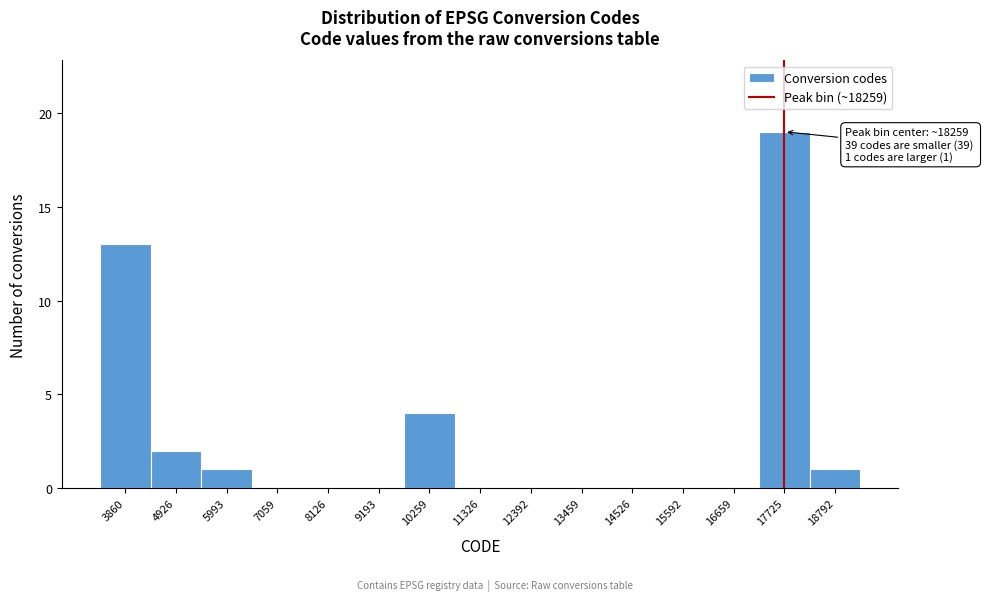

Reading left to right, list all the values displayed in this chart.

3860=13	4926=2	5993=1	7059=0	8126=0	9193=0	10259=4	11326=0	12392=0	13459=0	14526=0	15592=0	16659=0	17725=19	18792=1